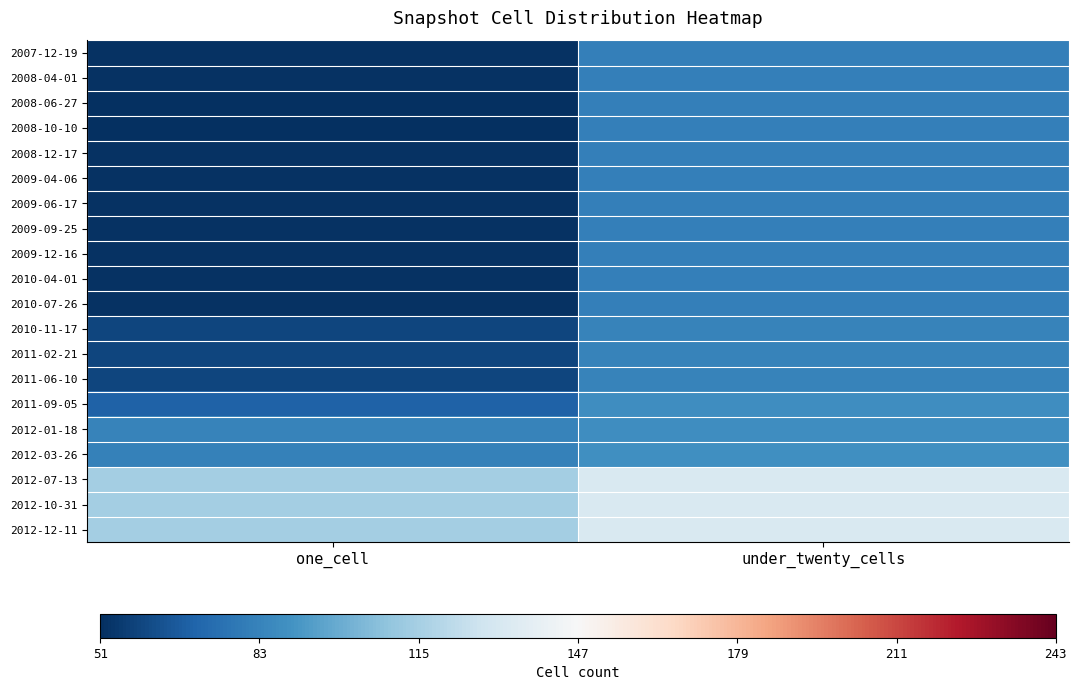

At which category is the sum across all series the highest?

under_twenty_cells